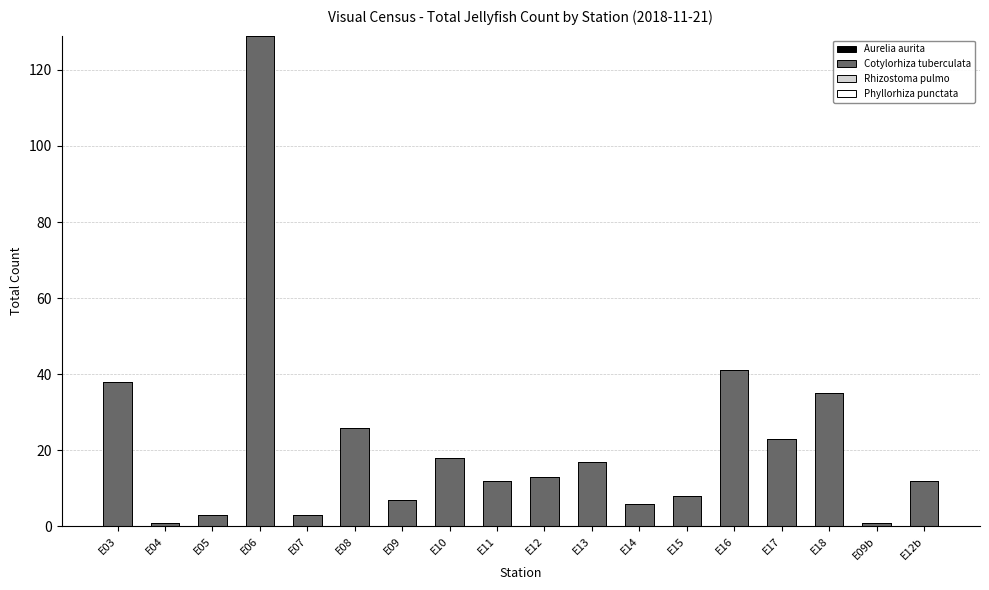

Where is the data nearest to the value 65?

E16